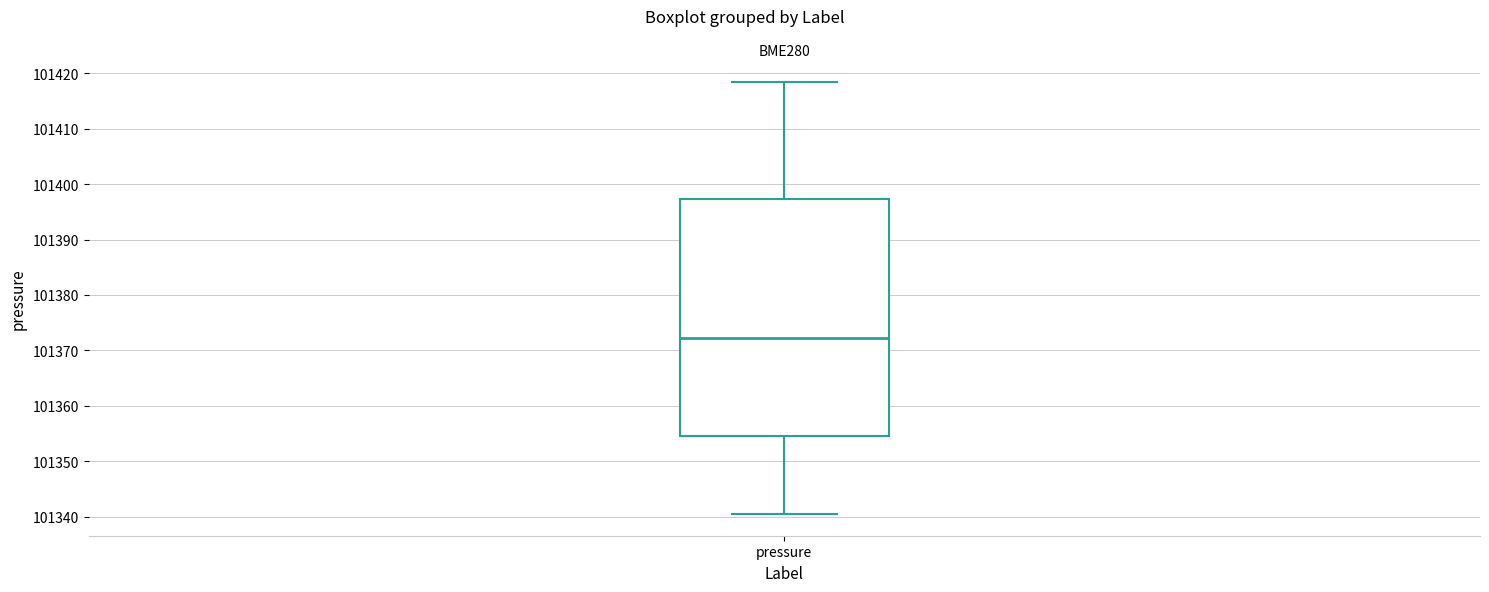

Where does the median line of the box for pressure sit on the y-axis? The values are not printed on the chart, so give them approximately, as read against the axis.

101372